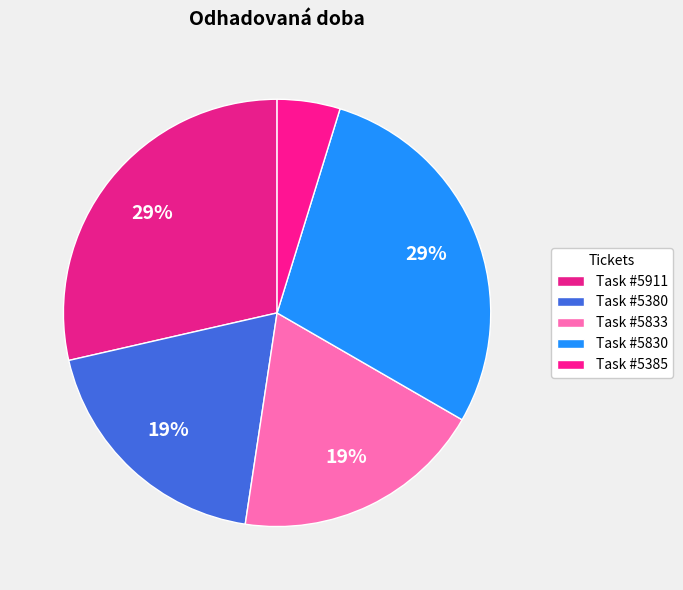

How many slices are in this pie chart?

5